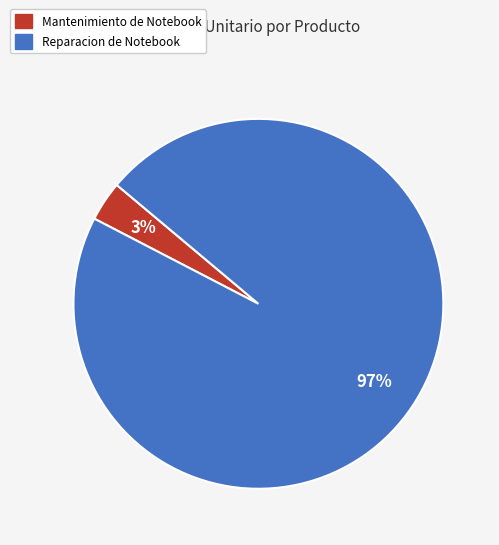

Is it true that Reparacion de Notebook is 97% of the pie?

True